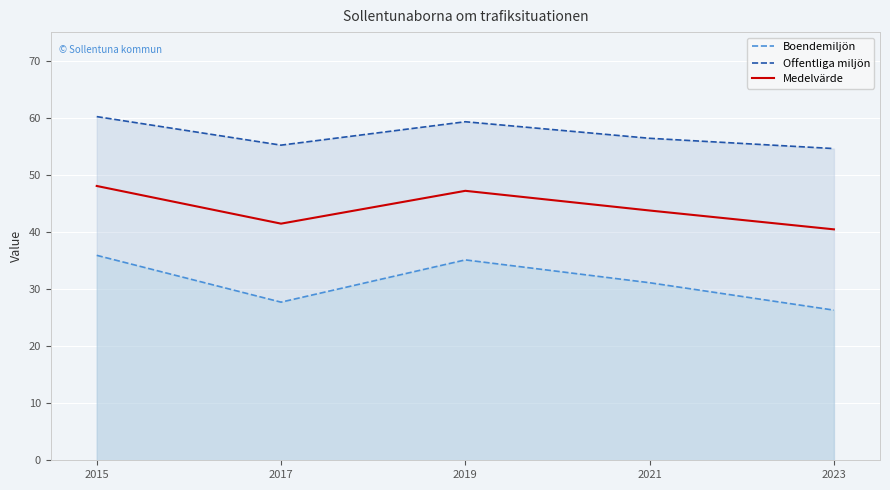

Is this an area chart (filled region under the line)?

No